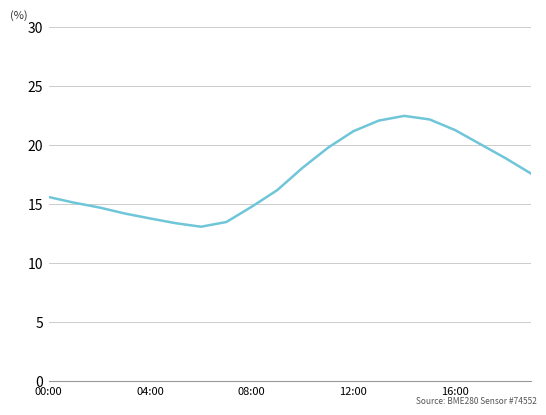

At which category does the chart reach its minimum across all series?

6